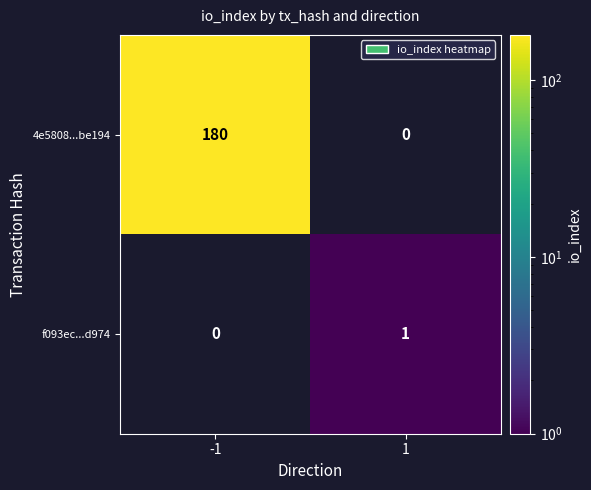

The f093ec...d974 series shows 0.3 at 1. True or false?

False